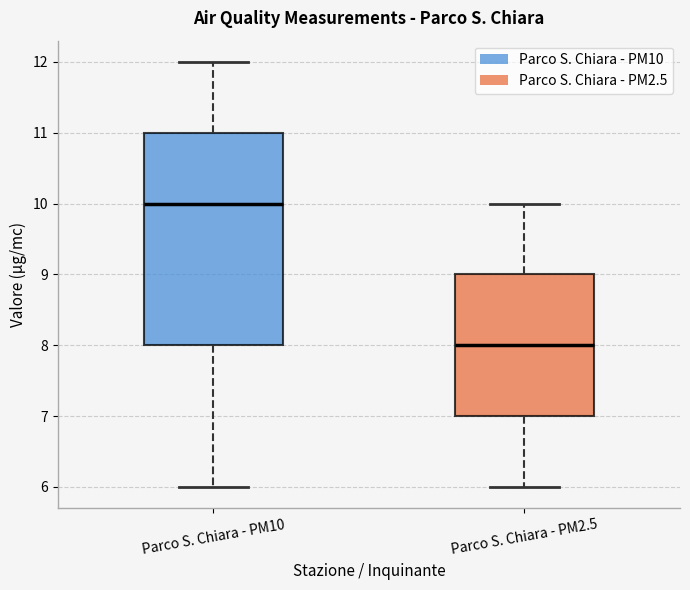

Reading left to right, read every box against the y-axis: the position of its median line, the range the box covers, and the ends of its whiskers. The values are not printed on the chart, so give them approximately, as read against the axis.

Parco S. Chiara - PM10: median 10, box 8 to 11, whiskers 6 to 12
Parco S. Chiara - PM2.5: median 8, box 7 to 9, whiskers 6 to 10